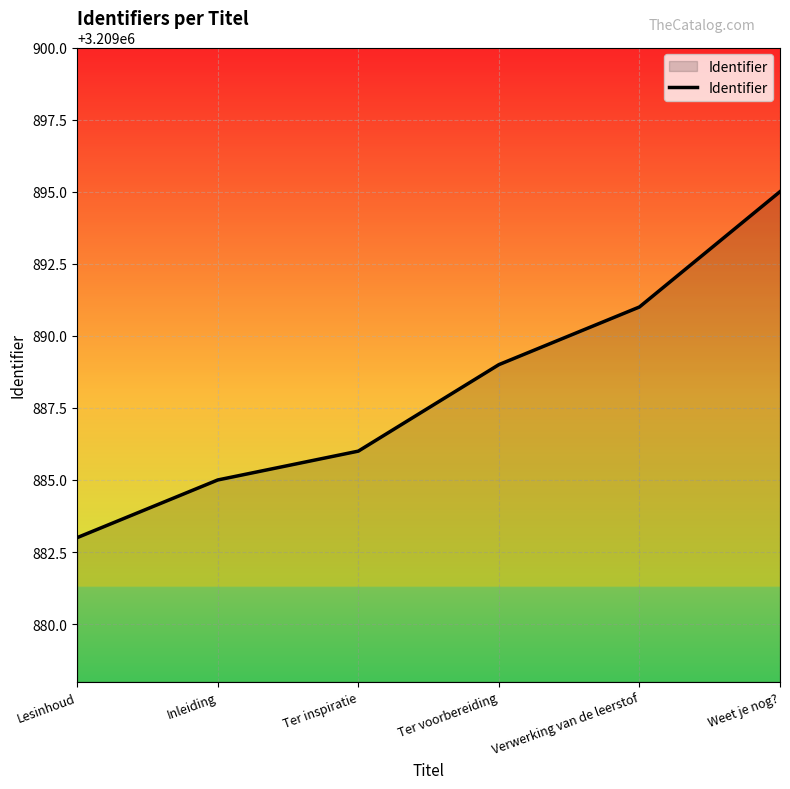

Reading left to right, what are all the values shown in this chart?

Lesinhoud=3209883	Inleiding=3209885	Ter inspiratie=3209886	Ter voorbereiding=3209889	Verwerking van de leerstof=3209891	Weet je nog?=3209895